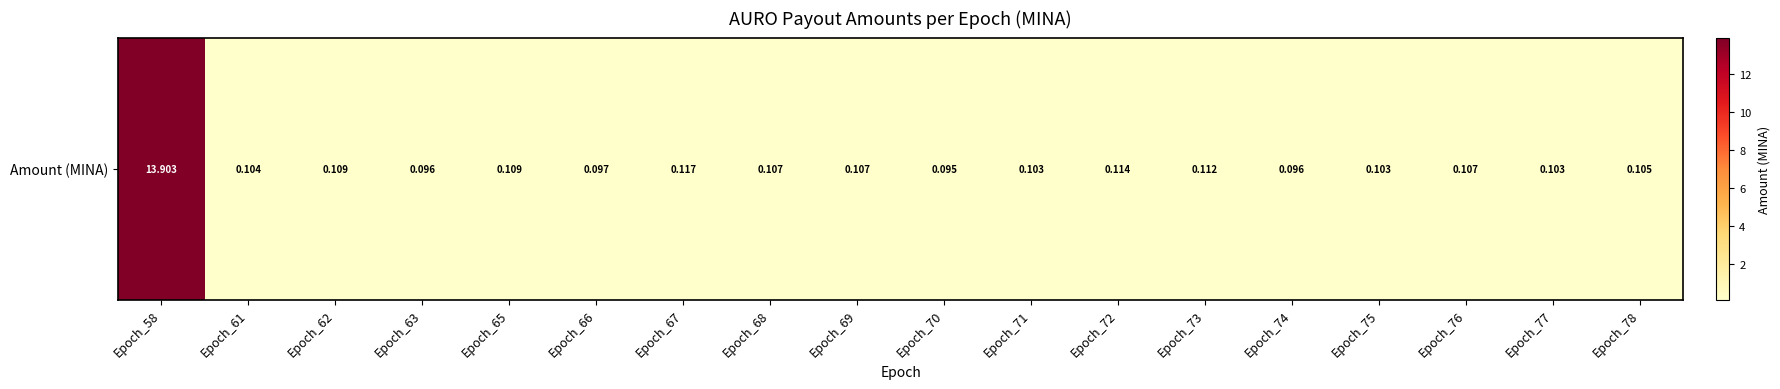

Which label corresponds to the largest value in the chart?

Epoch_58